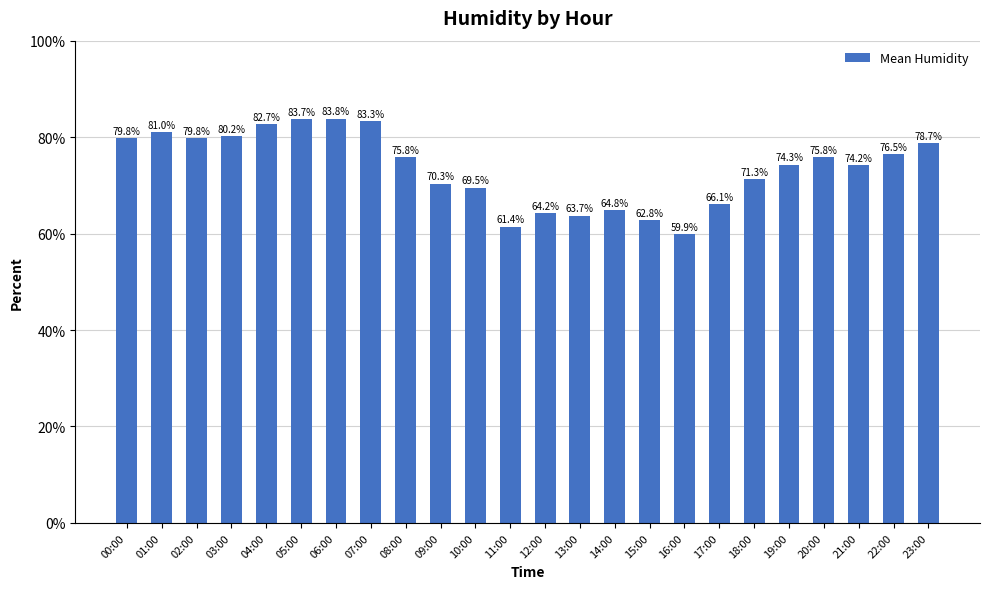

What is the label of the 8th bar from the right?

16:00